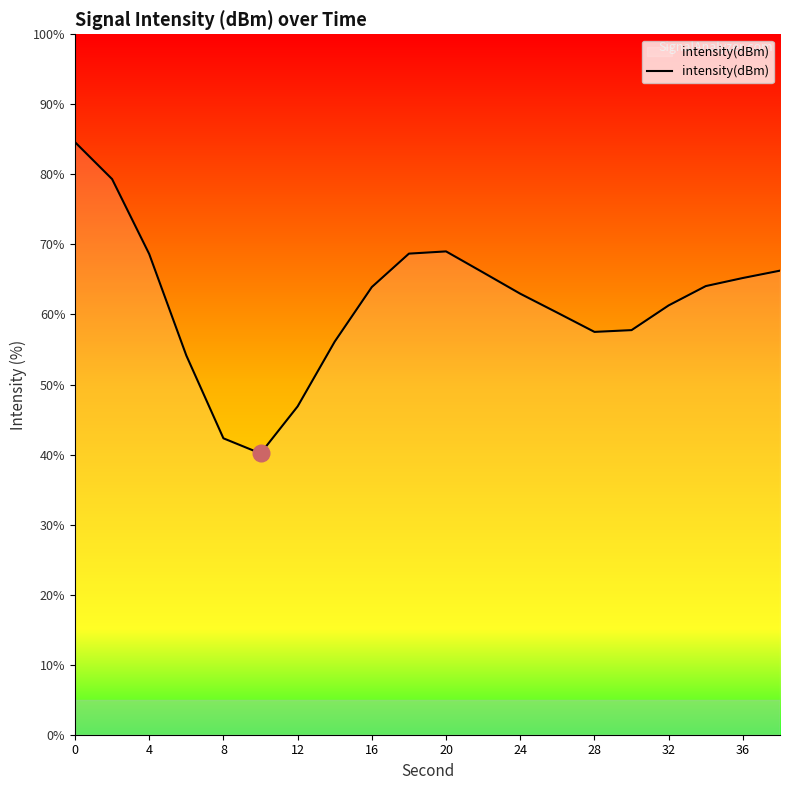

Is this an area chart (filled region under the line)?

No